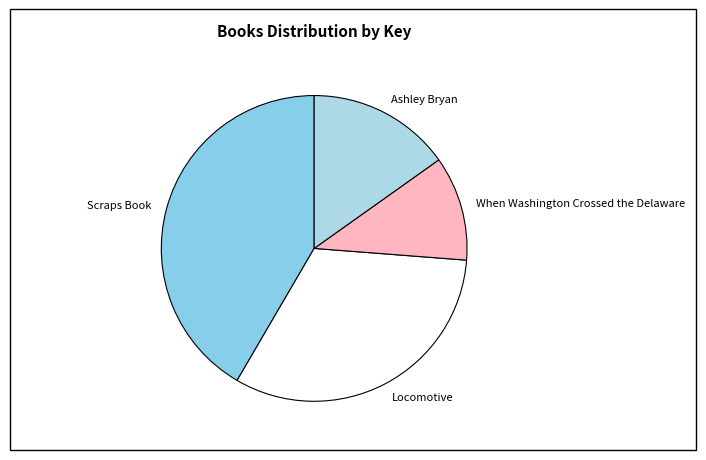

Which has a higher value, When Washington Crossed the Delaware or Scraps Book?

Scraps Book